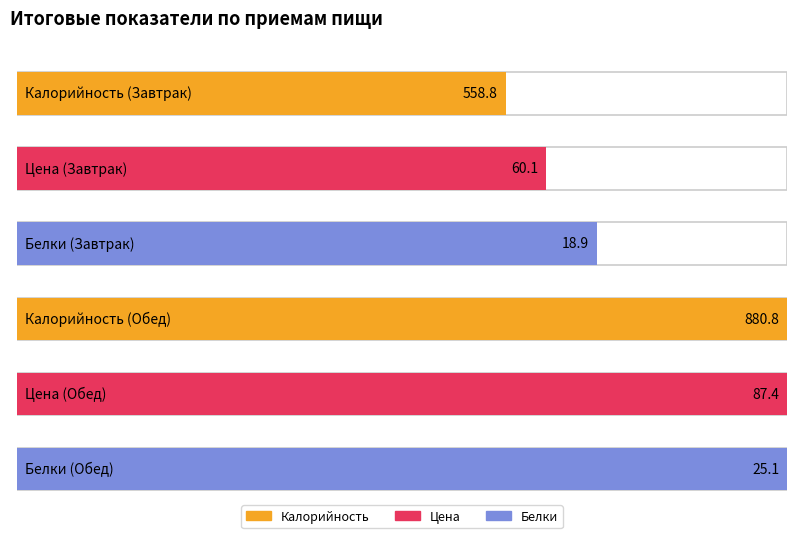

Is the value of Калорийность at Обед greater than the value of Белки at Обед?

Yes